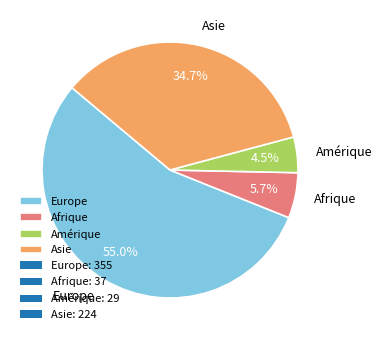

What is the smallest slice in the pie chart?

Amérique